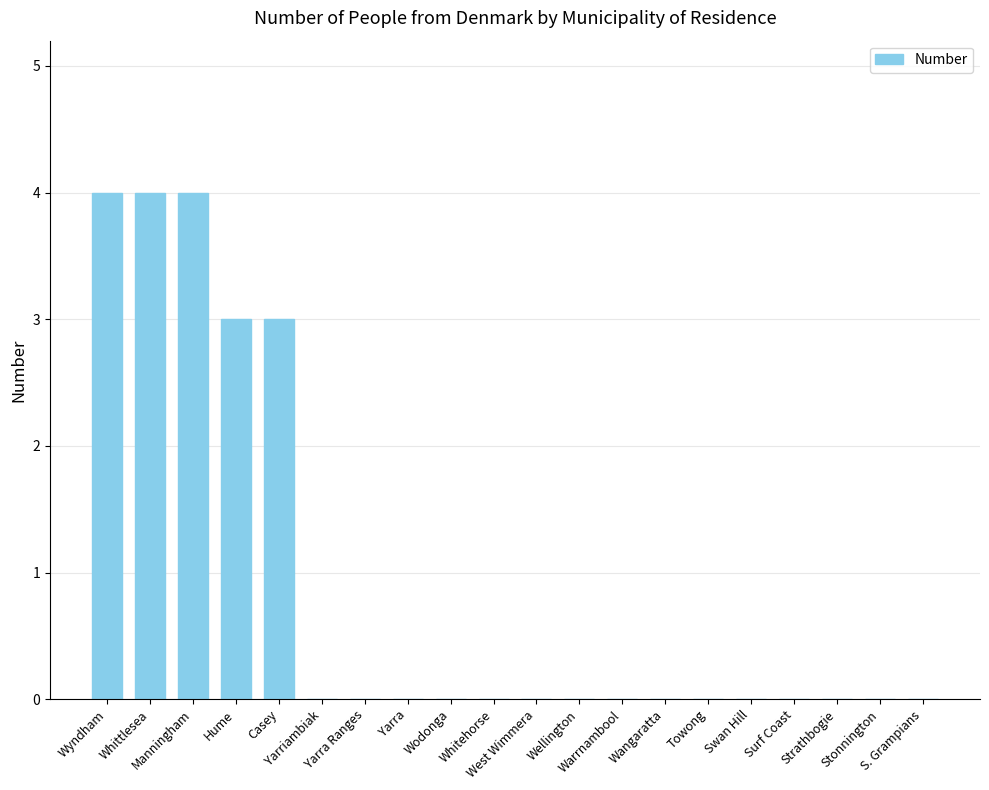

What is the greatest value displayed?

4